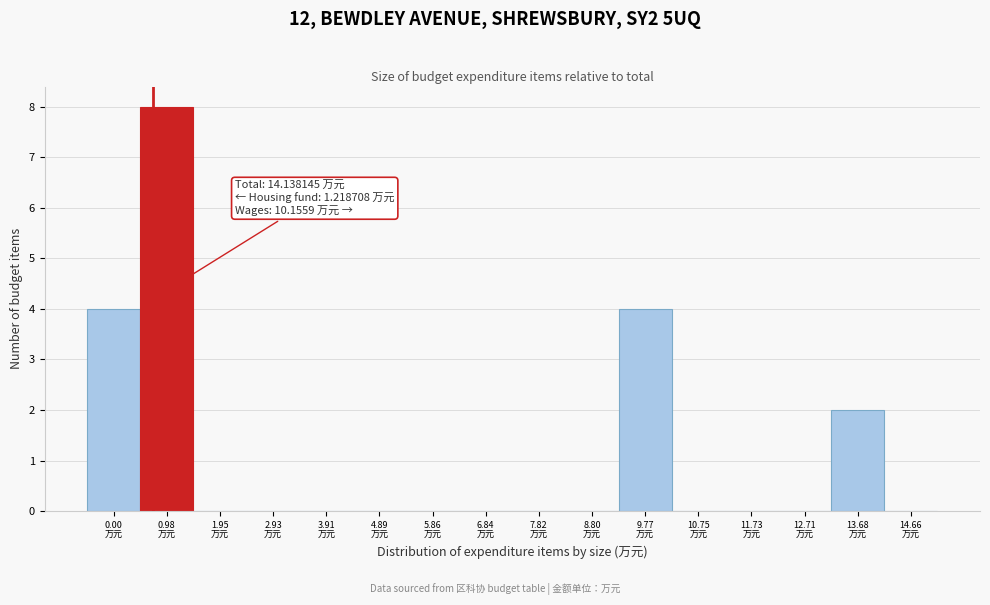

What is the greatest value displayed?

8